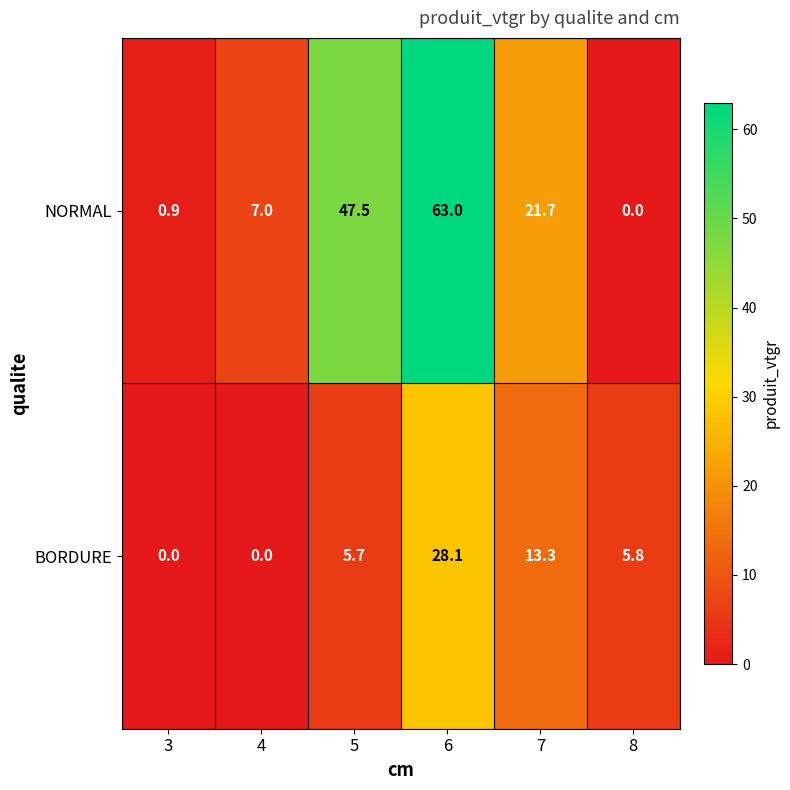

Reading left to right, extract all data points from this chart.

NORMAL: 3=0.9	4=7.0	5=47.5	6=63.0	7=21.7	8=0.0
BORDURE: 3=0.0	4=0.0	5=5.7	6=28.1	7=13.3	8=5.8